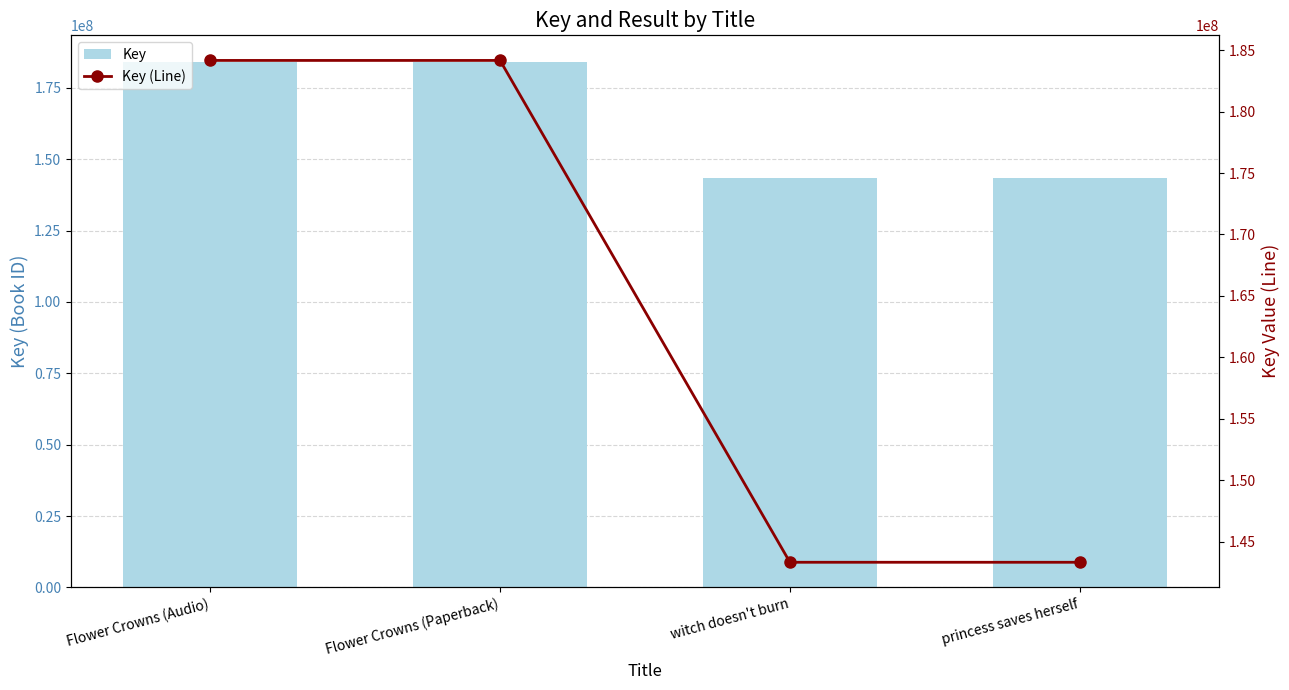

Reading left to right, transcribe all the data shown in this chart.

Key: 184162338	184162338	143319118	143318235
Key (Line): 184162338	184162338	143319118	143318235